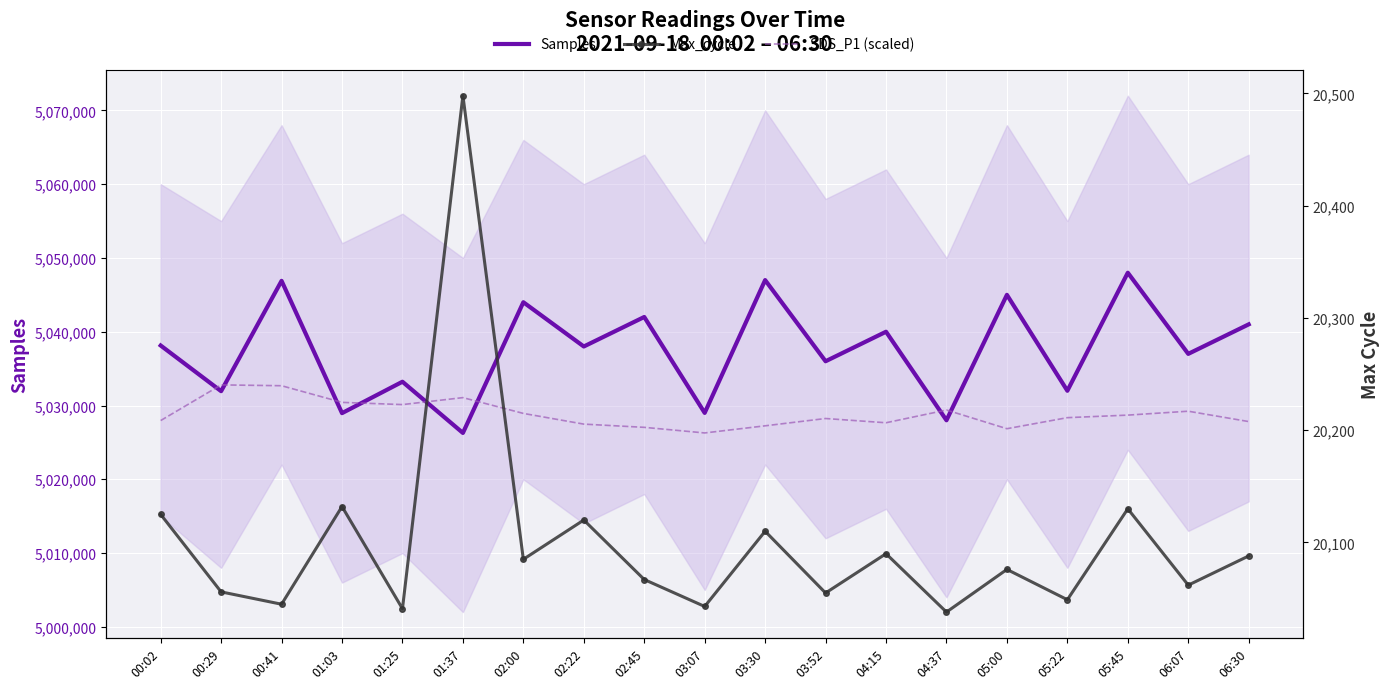

Read the Samples value at 03:07.

5029000.0